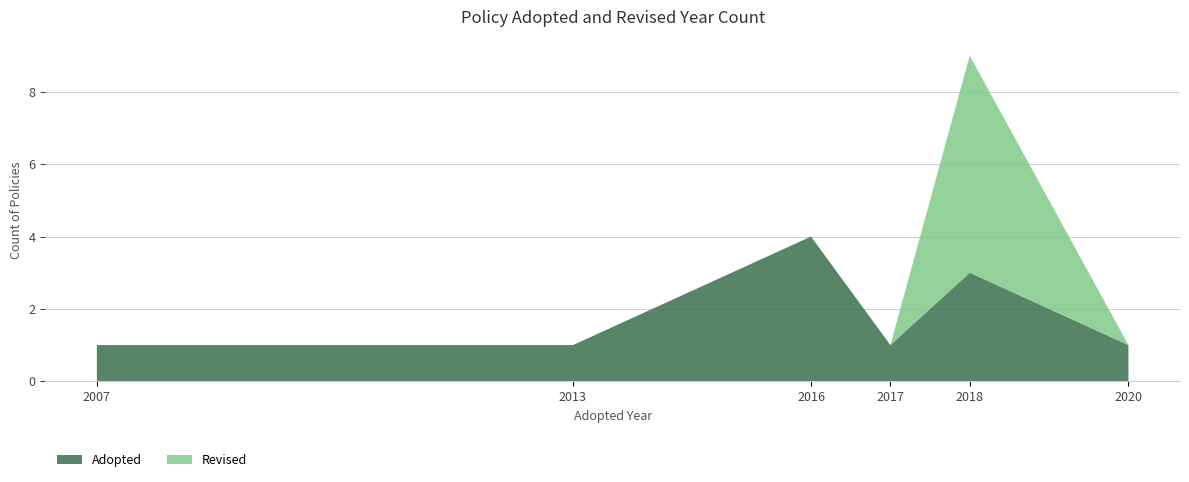

What is the highest value of the Adopted series?

4